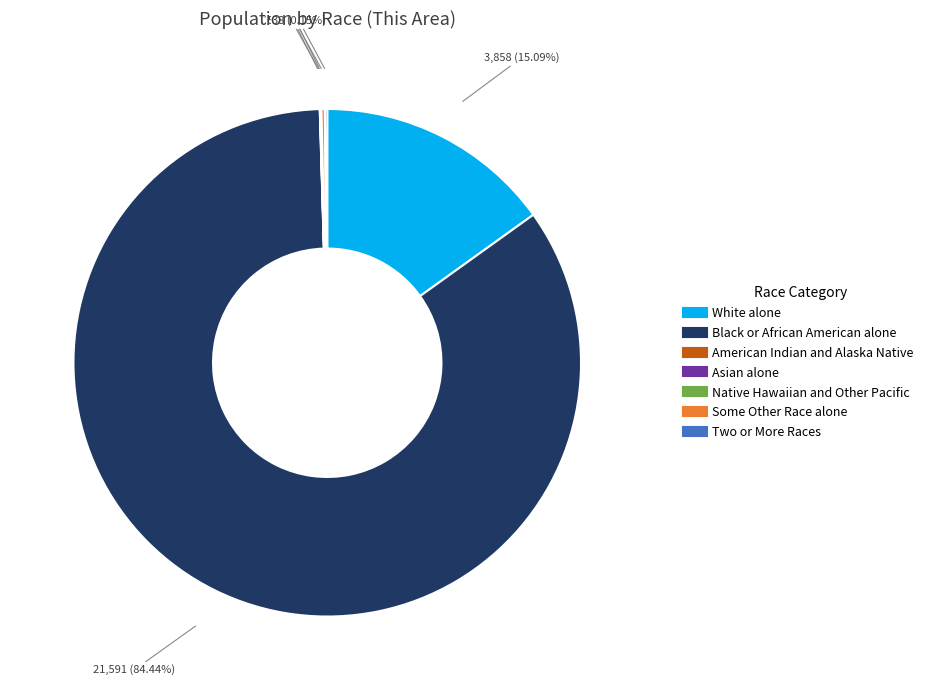

Does Black or African American alone represent more than half of the total?

Yes